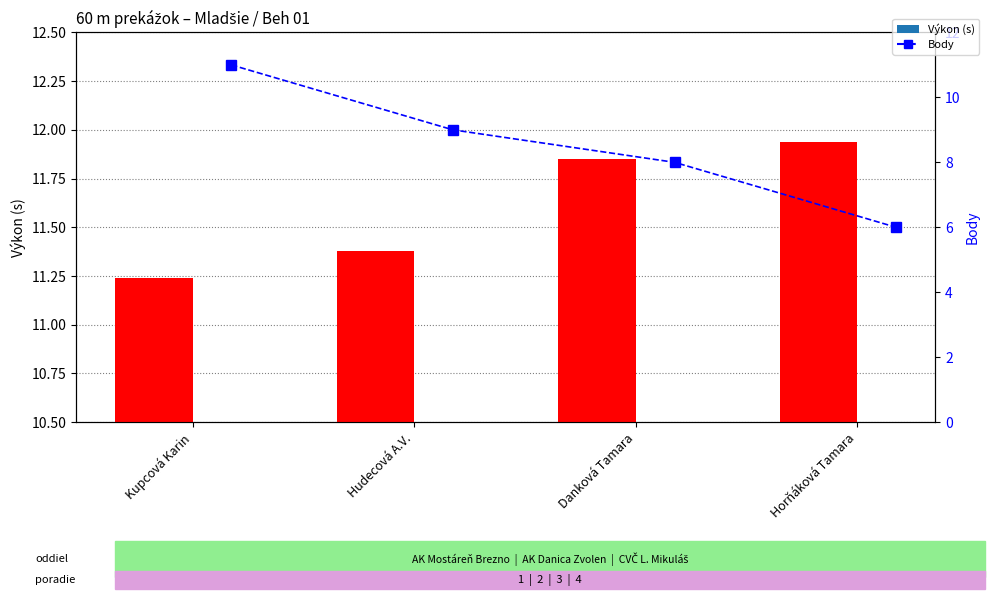

How many Body values are between 8 and 11?

3